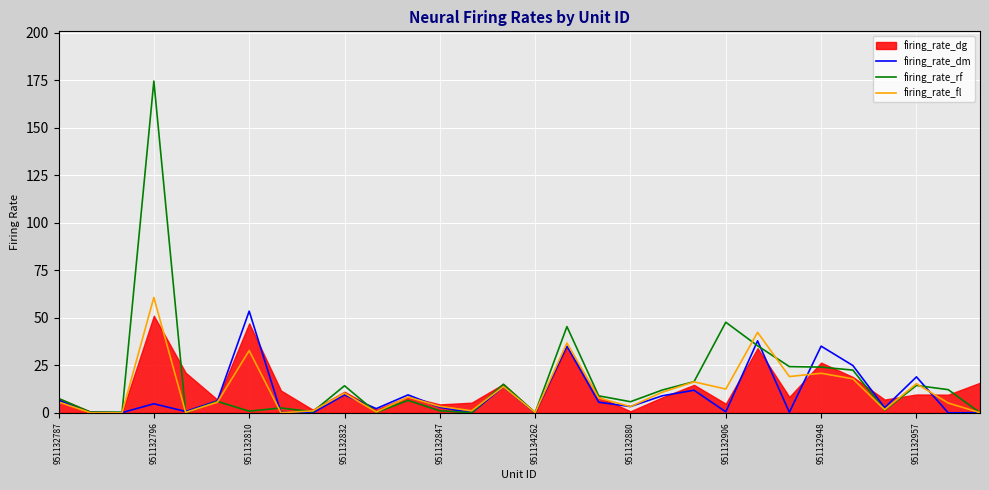

True or false: firing_rate_dm and firing_rate_rf intersect in this chart.

True